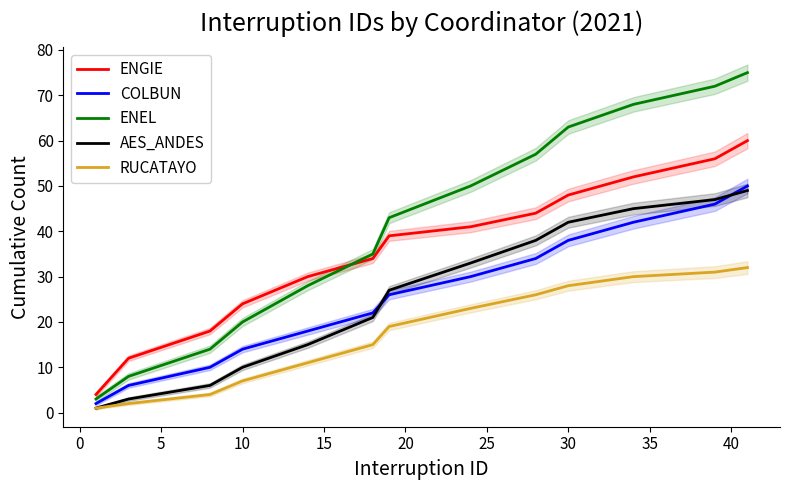

True or false: AES_ANDES and RUCATAYO cross at least once.

False